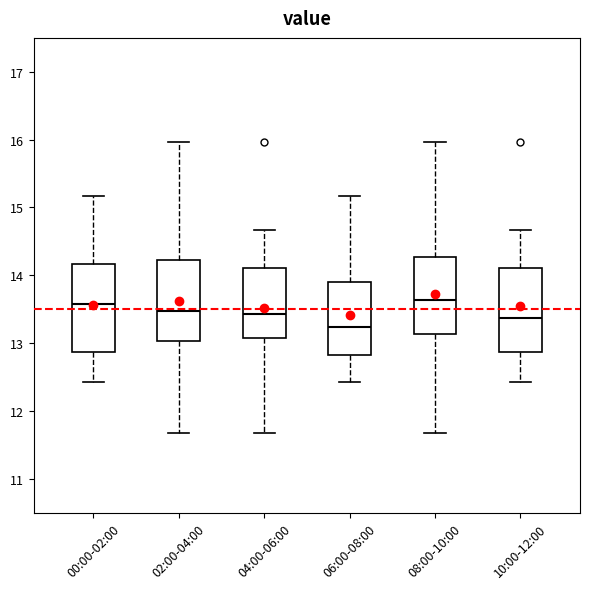

Reading left to right, transcribe this box plot: for each box, give where its median line is, the range the box spans, and where its two whiskers end, as read against the y-axis. The values are not printed on the chart, so give them approximately, as read against the axis.

00:00-02:00: median 13.6, box 12.9 to 14.2, whiskers 12.4 to 15.2
02:00-04:00: median 13.5, box 13.0 to 14.2, whiskers 11.7 to 16.0
04:00-06:00: median 13.4, box 13.1 to 14.1, whiskers 11.7 to 14.7
06:00-08:00: median 13.2, box 12.8 to 13.9, whiskers 12.4 to 15.2
08:00-10:00: median 13.6, box 13.1 to 14.3, whiskers 11.7 to 16.0
10:00-12:00: median 13.4, box 12.9 to 14.1, whiskers 12.4 to 14.7